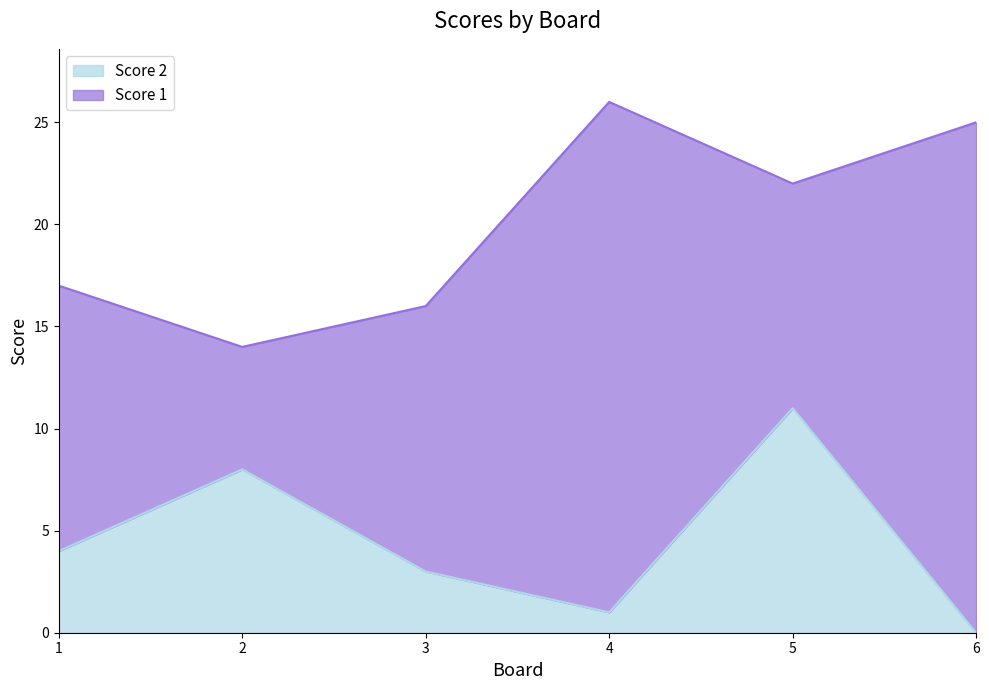

What is the value of the 3rd point from the left?

3